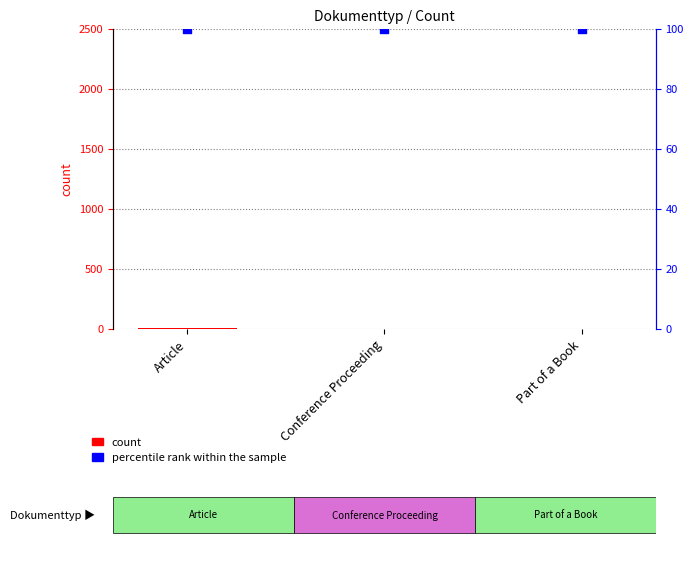

Which series has the largest total across all categories?

percentile rank within the sample